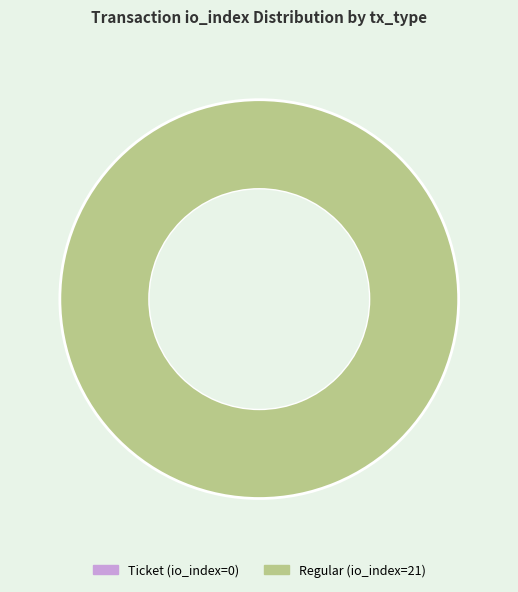

Does any single category account for the majority?

Yes